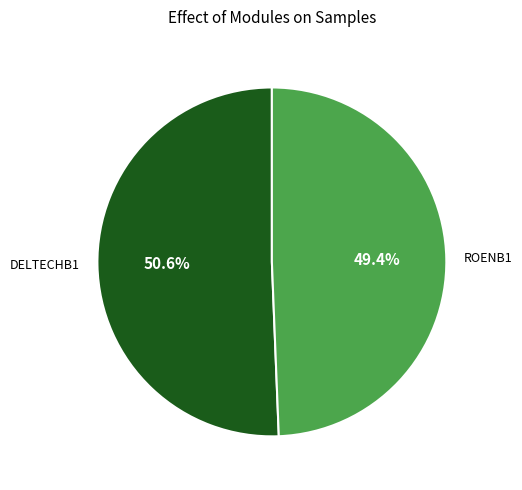

How much of the chart is everything except ROENB1?

50.6%